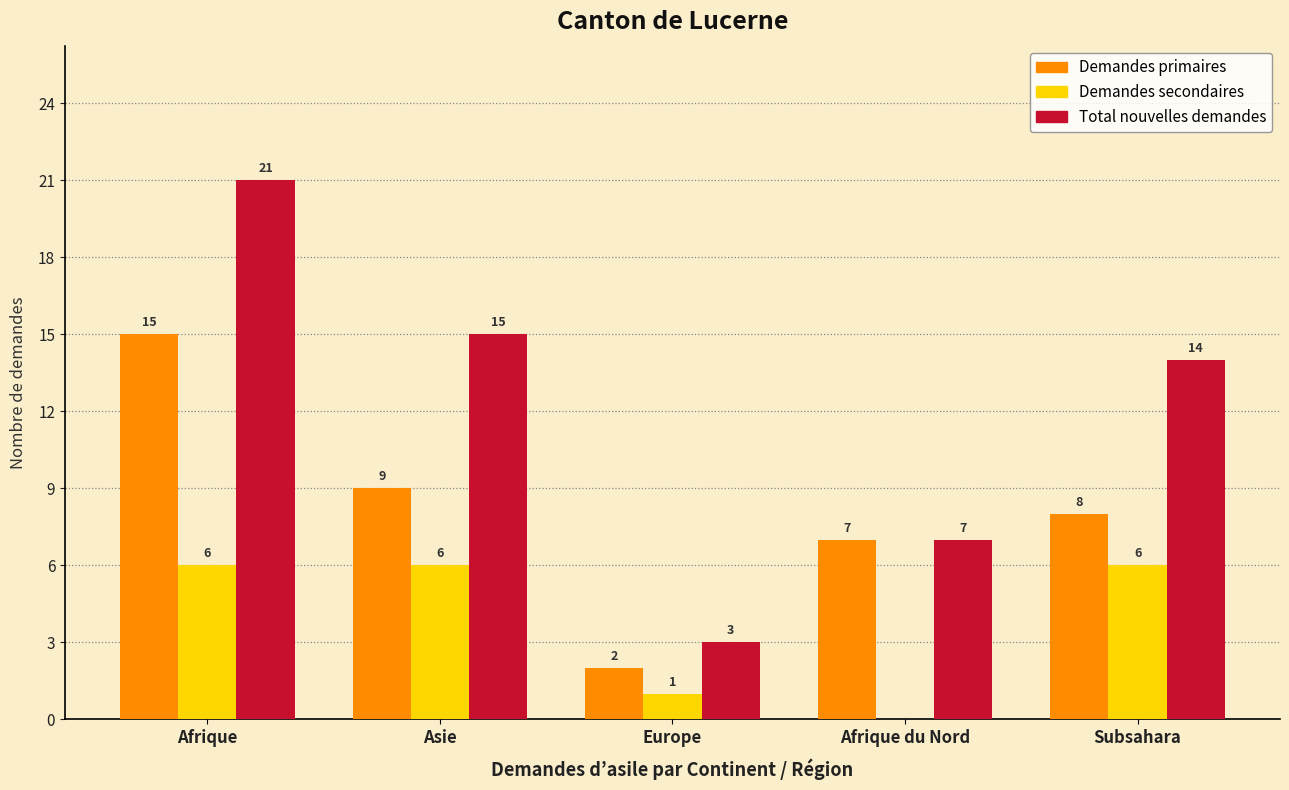

Where does the Total nouvelles demandes series first go above 14?

Afrique